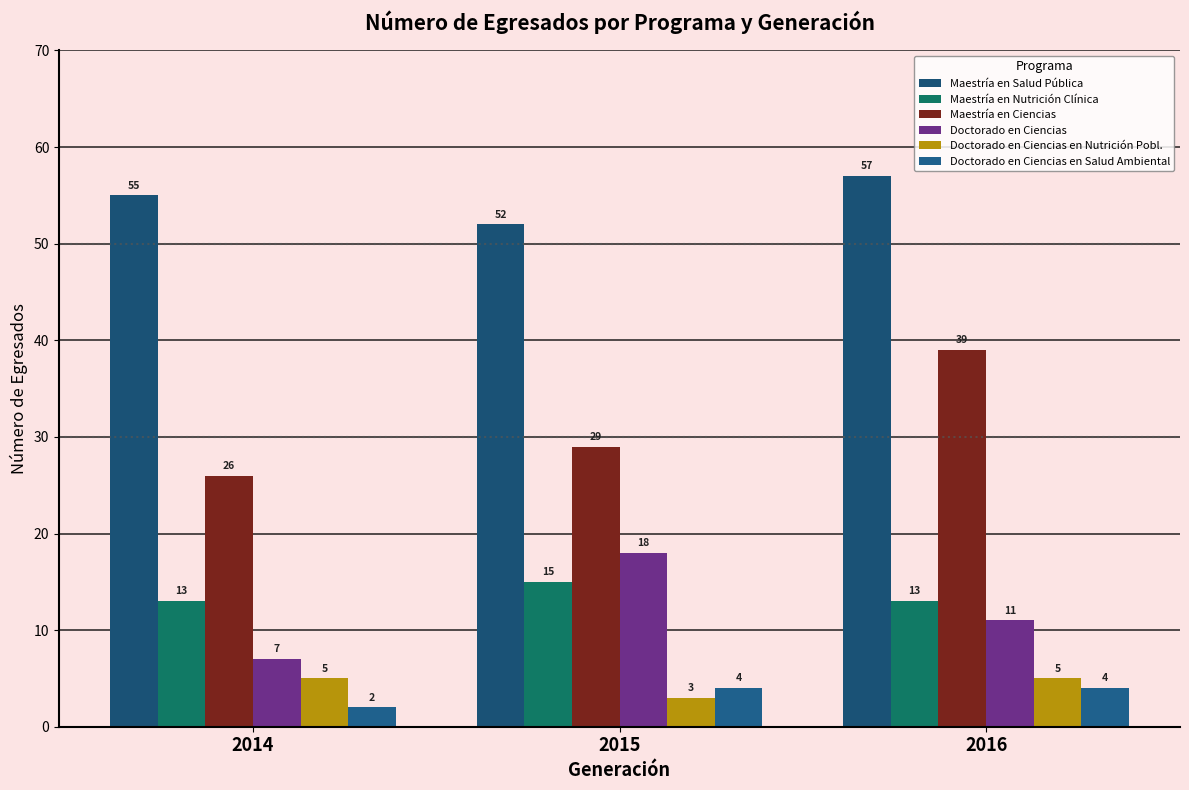

Reading left to right, what are all the values shown in this chart?

Maestría en Salud Pública: 2014=55	2015=52	2016=57
Maestría en Nutrición Clínica: 2014=13	2015=15	2016=13
Maestría en Ciencias: 2014=26	2015=29	2016=39
Doctorado en Ciencias: 2014=7	2015=18	2016=11
Doctorado en Ciencias en Nutrición Pobl.: 2014=5	2015=3	2016=5
Doctorado en Ciencias en Salud Ambiental: 2014=2	2015=4	2016=4